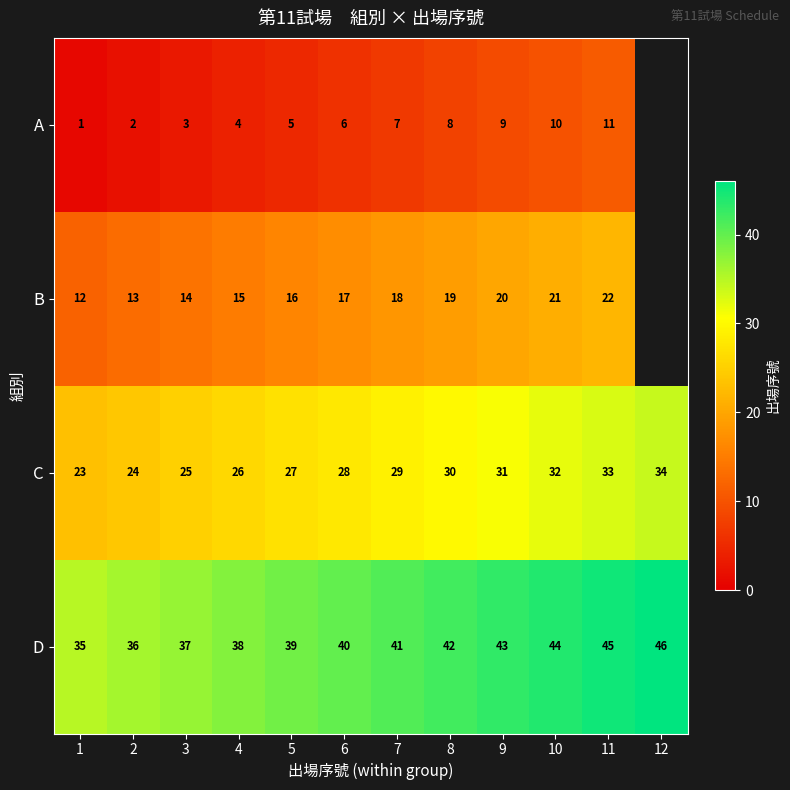

Is the value of A at 2 greater than the value of C at 4?

No